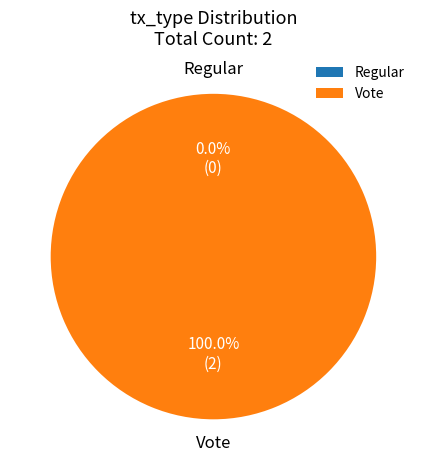

What is the total percentage of Vote and Regular?

100.0%